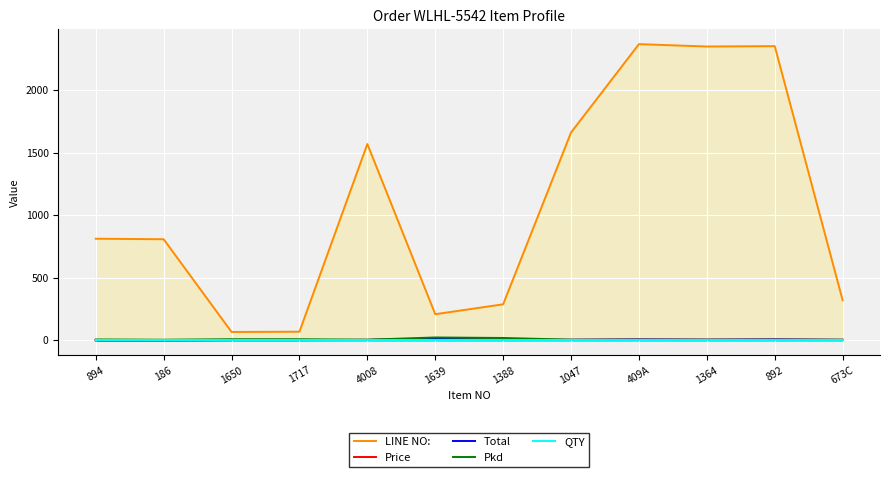

Rank the series by their maximum value, from lowest to highest.

QTY, Price, Total, Pkd, LINE NO: